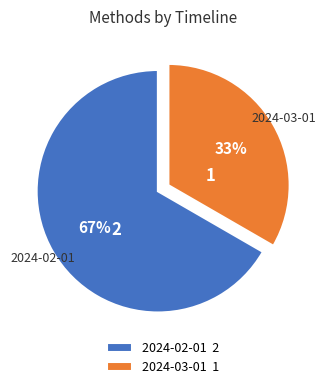

To the nearest percent, what percentage of the pie is 2024-03-01?

33%